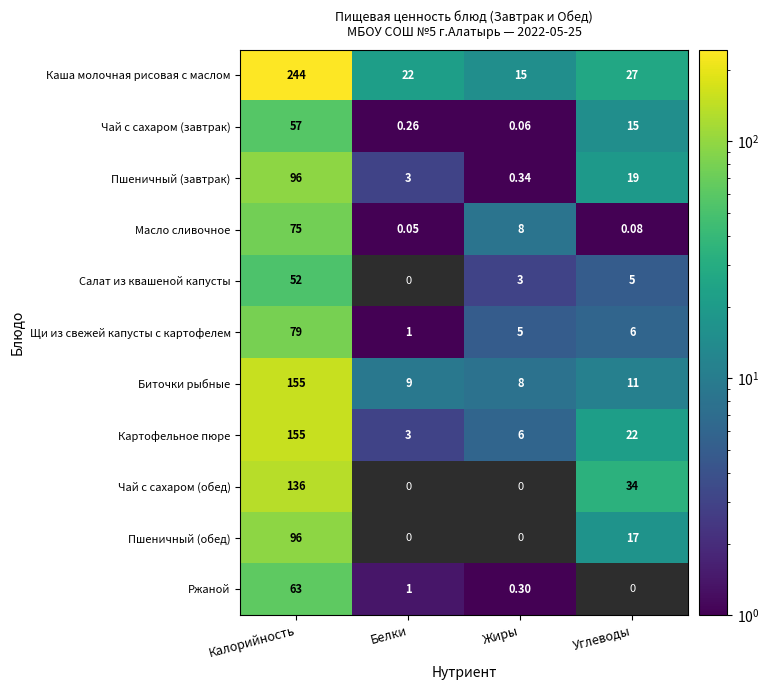

Is the value of Ржаной at Жиры greater than the value of Чай с сахаром (завтрак) at Калорийность?

No